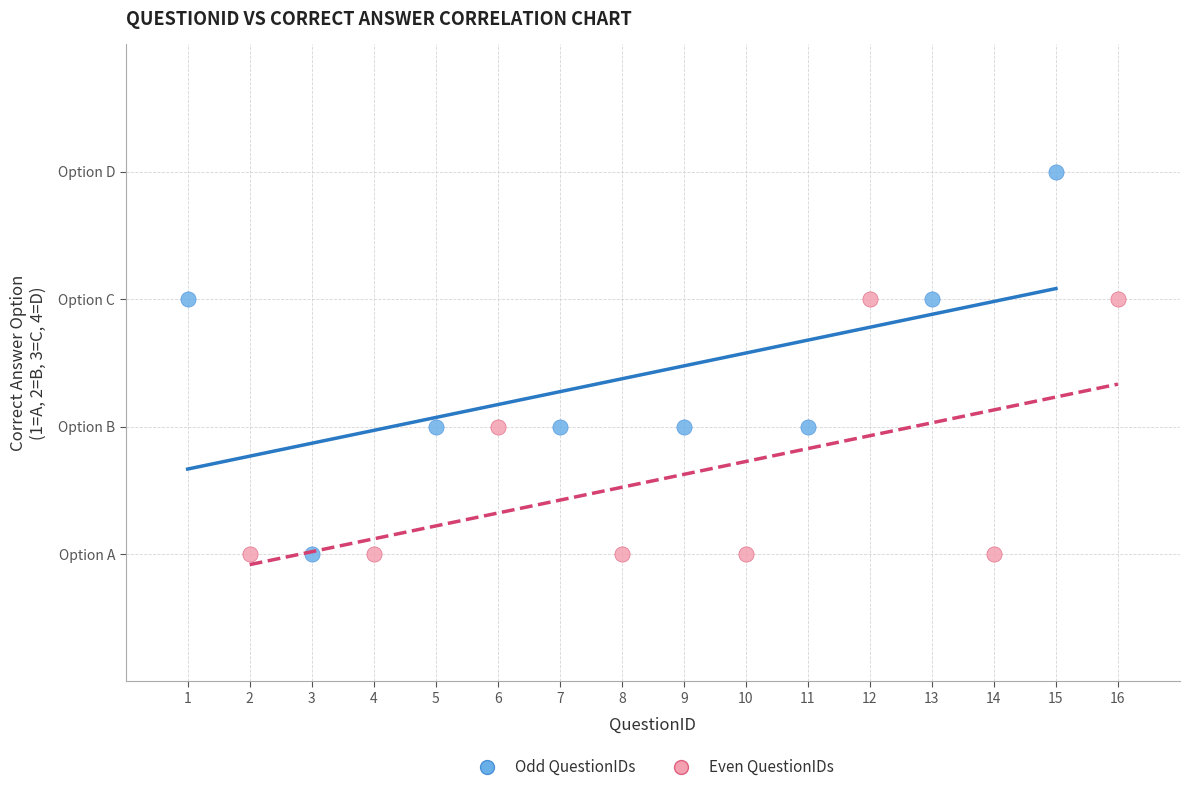

What are all the series names shown in the legend?

Odd QuestionIDs, Even QuestionIDs